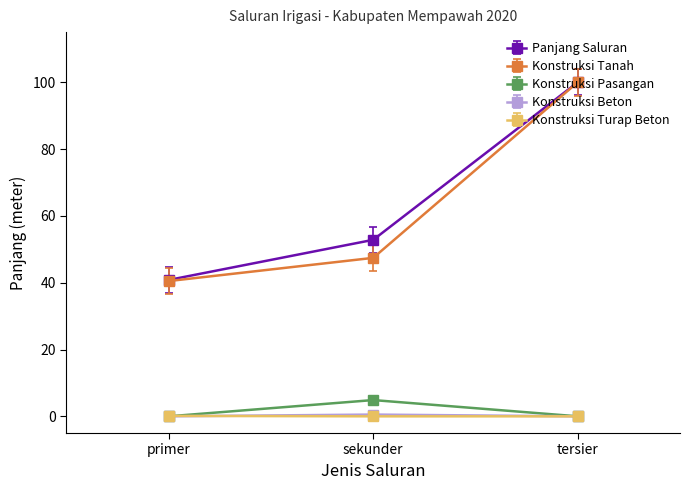

Where is Konstruksi Tanah nearest to the value 70?

sekunder